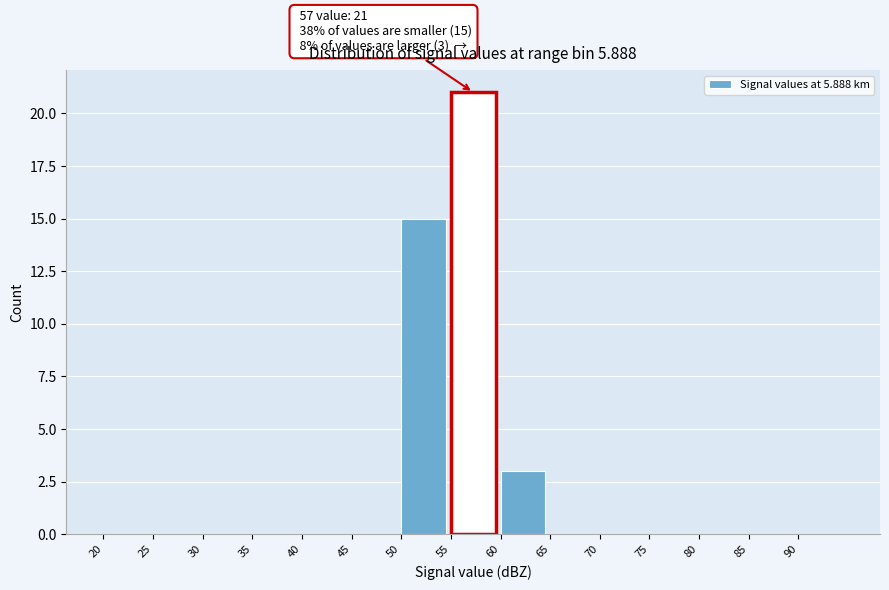

Over which range of the x-axis is the bar tallest?

55 to 60